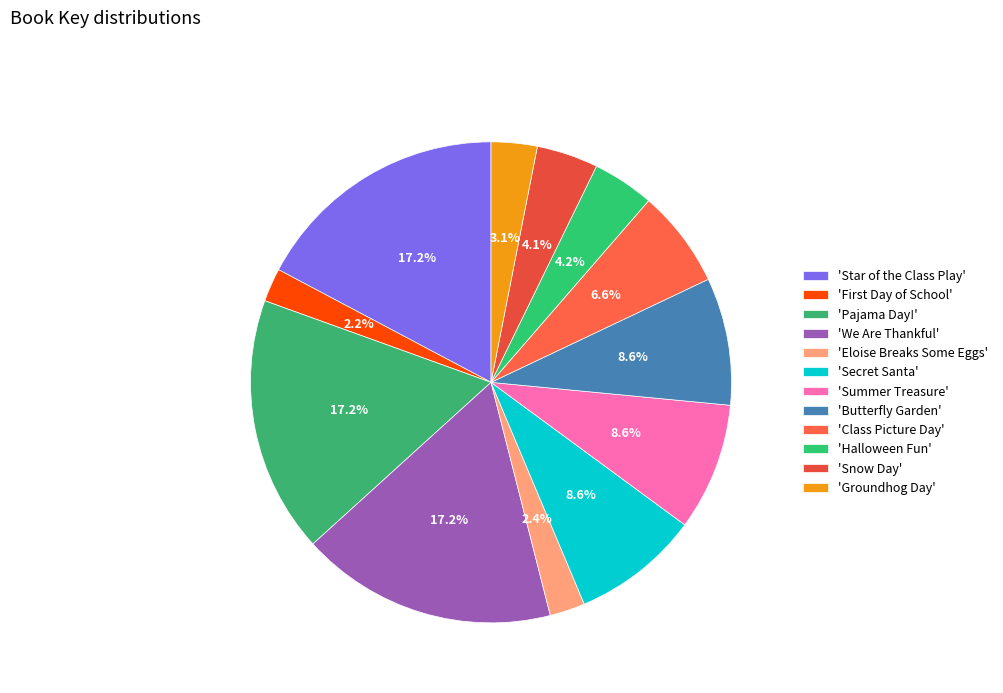

Is there a majority slice in this chart?

No